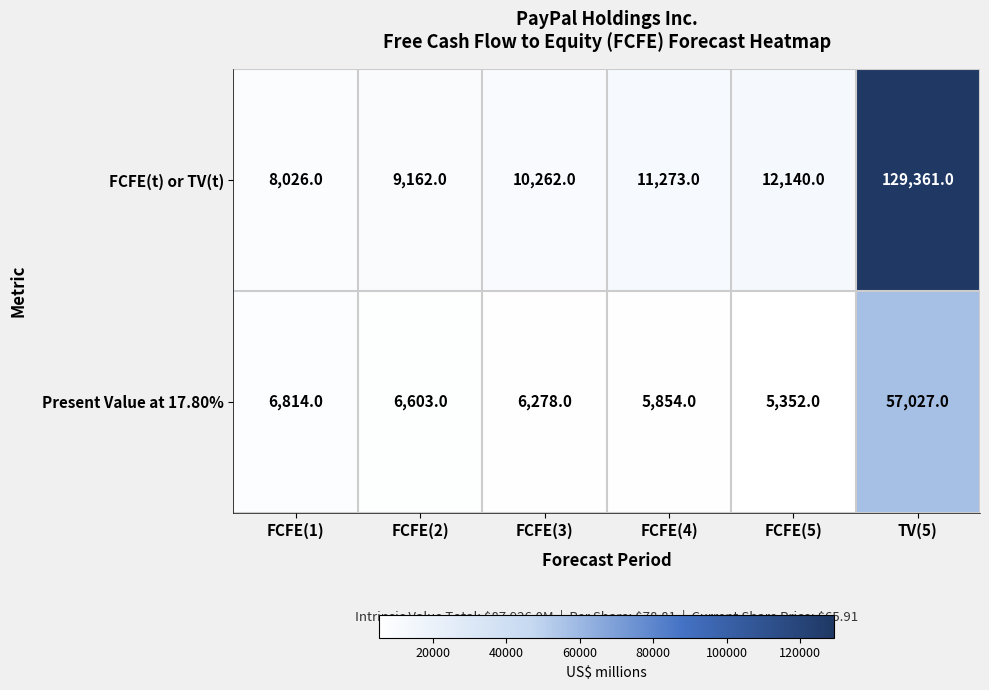

Which series has the widest spread of values?

FCFE(t) or TV(t)